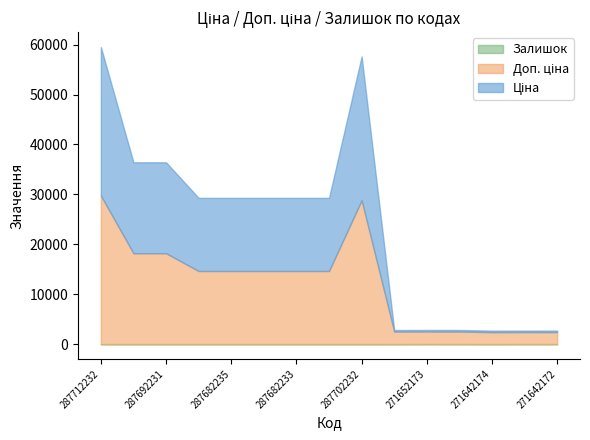

True or false: Залишок has a value of 9.0 at 271642173.

True